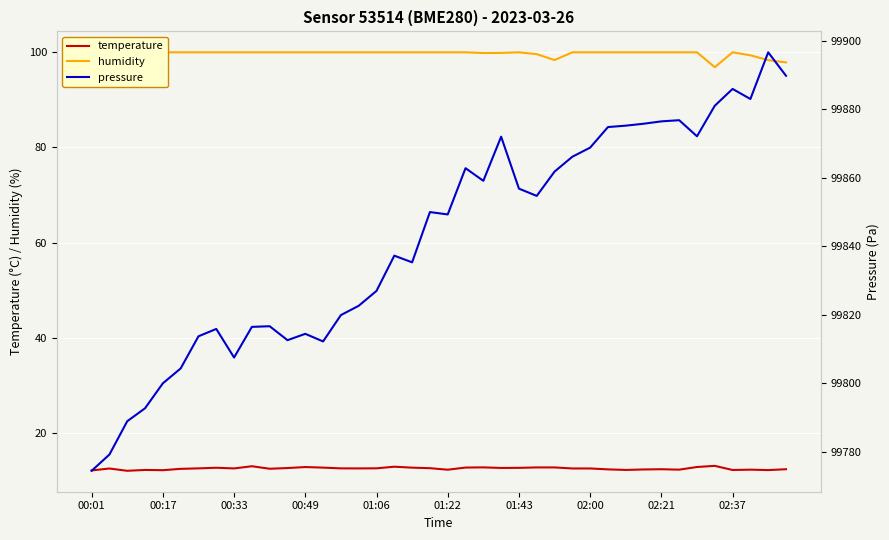

What is the minimum value for temperature?

12.0